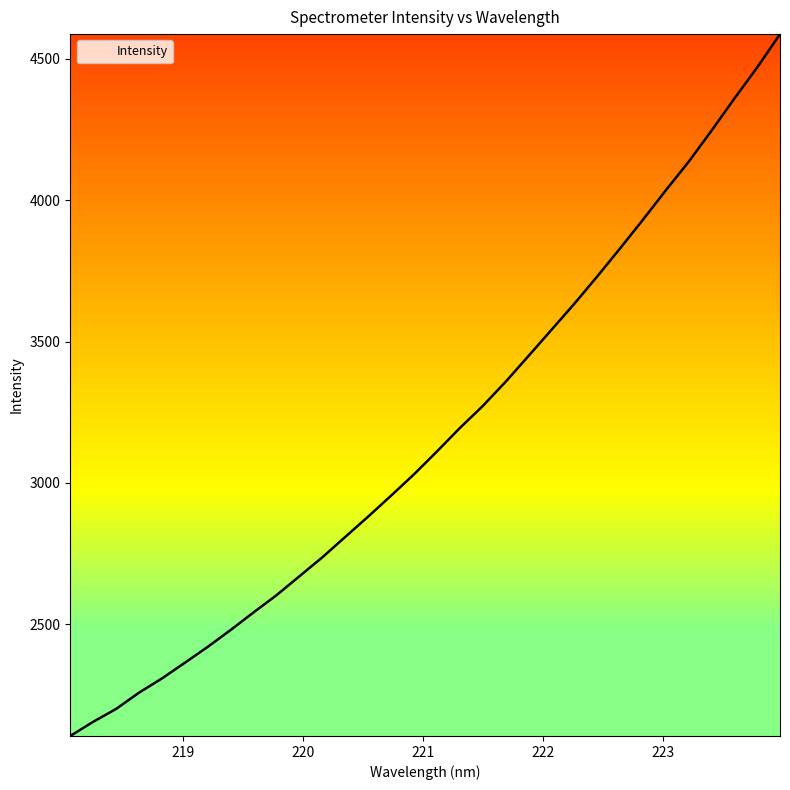

What is the maximum value shown in the chart?

4588.0